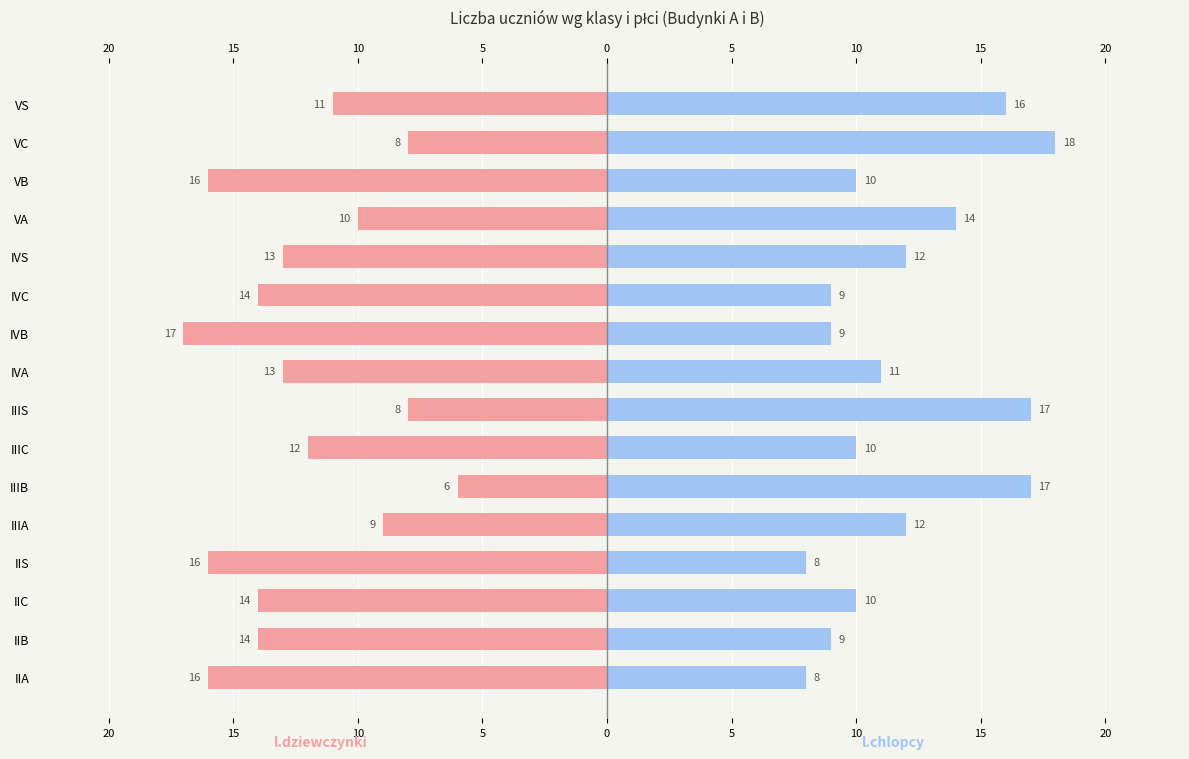

What is the label of the 5th bar from the right?

IVS